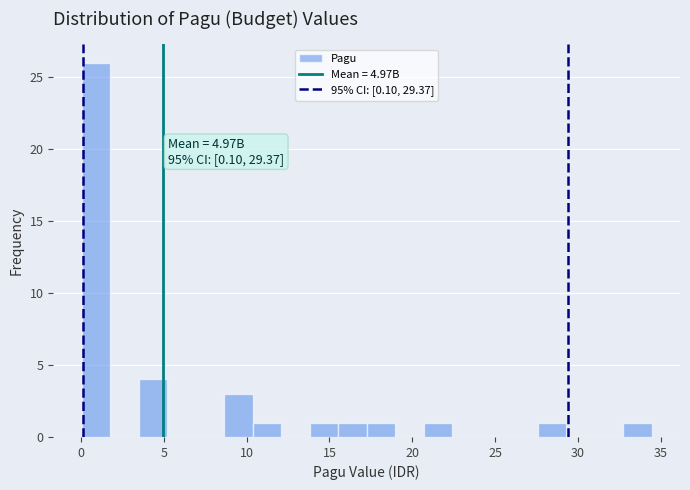

Read against the x-axis, roughly where is the centre of the tallest bar?

1.0